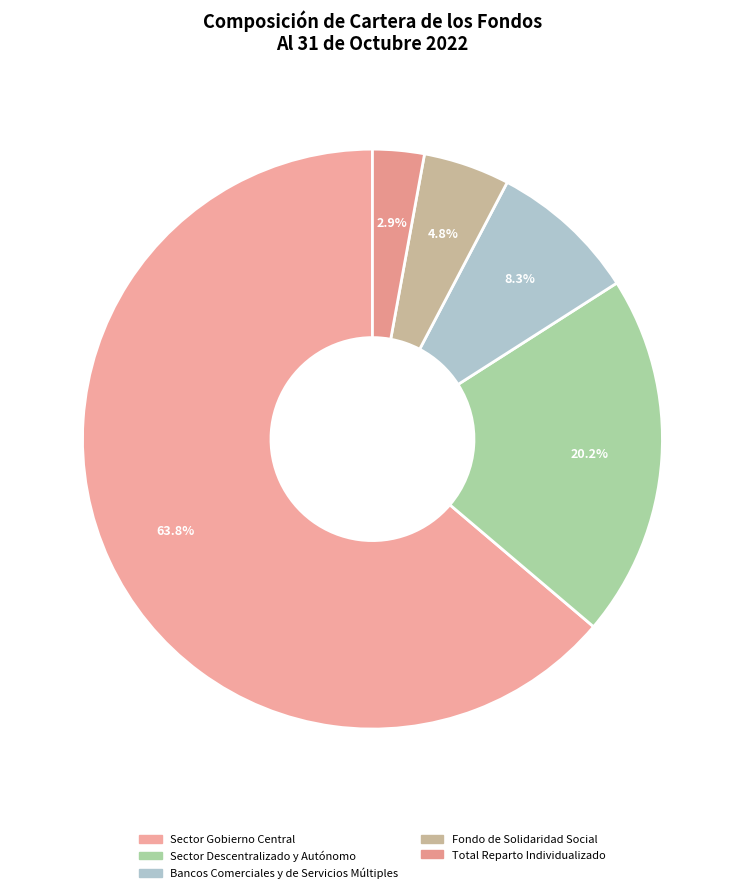

To the nearest percent, what is the average slice percentage?

20%